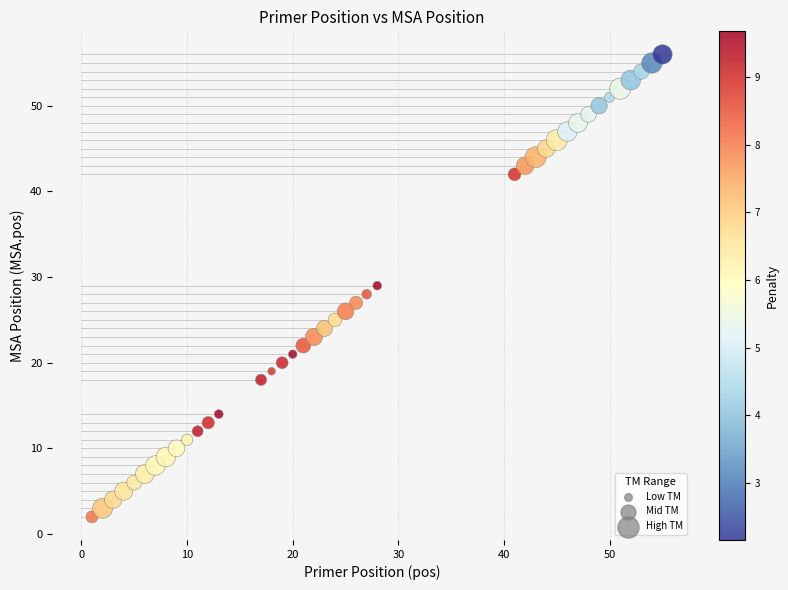

What is the range of Y values (max minus min)?

54